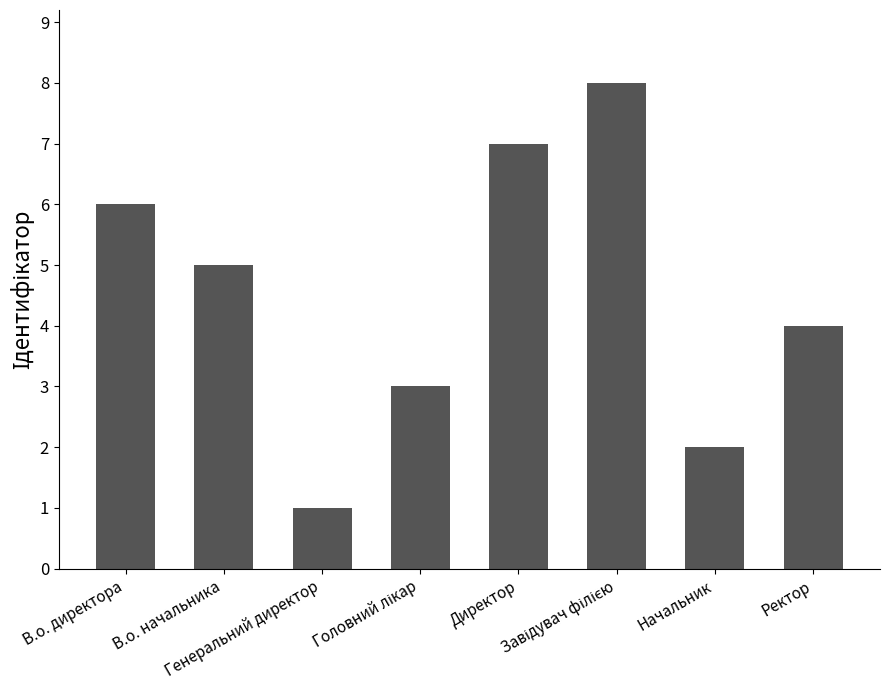

What is the difference between the maximum and minimum values?

7